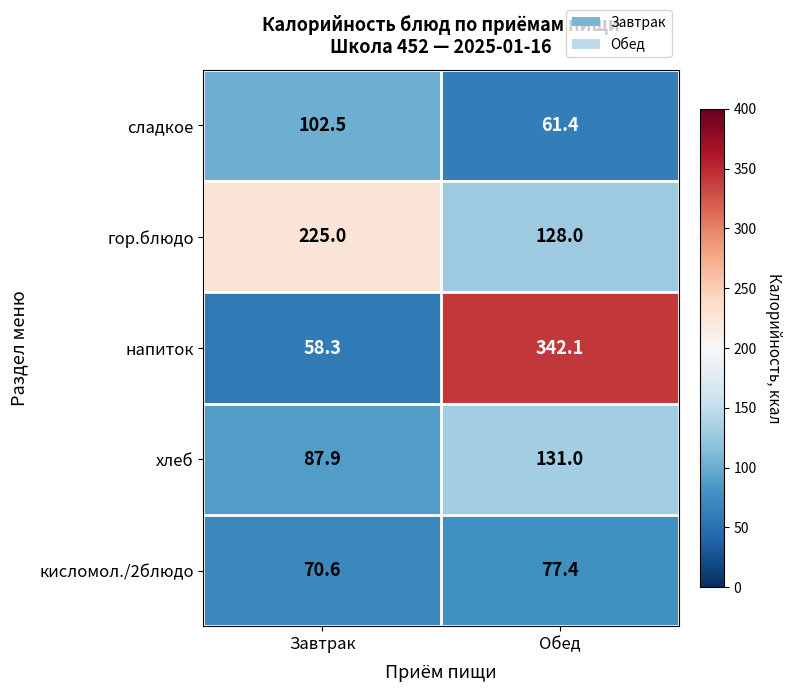

What is the difference between the гор.блюдо values at Обед and Завтрак?

97.0